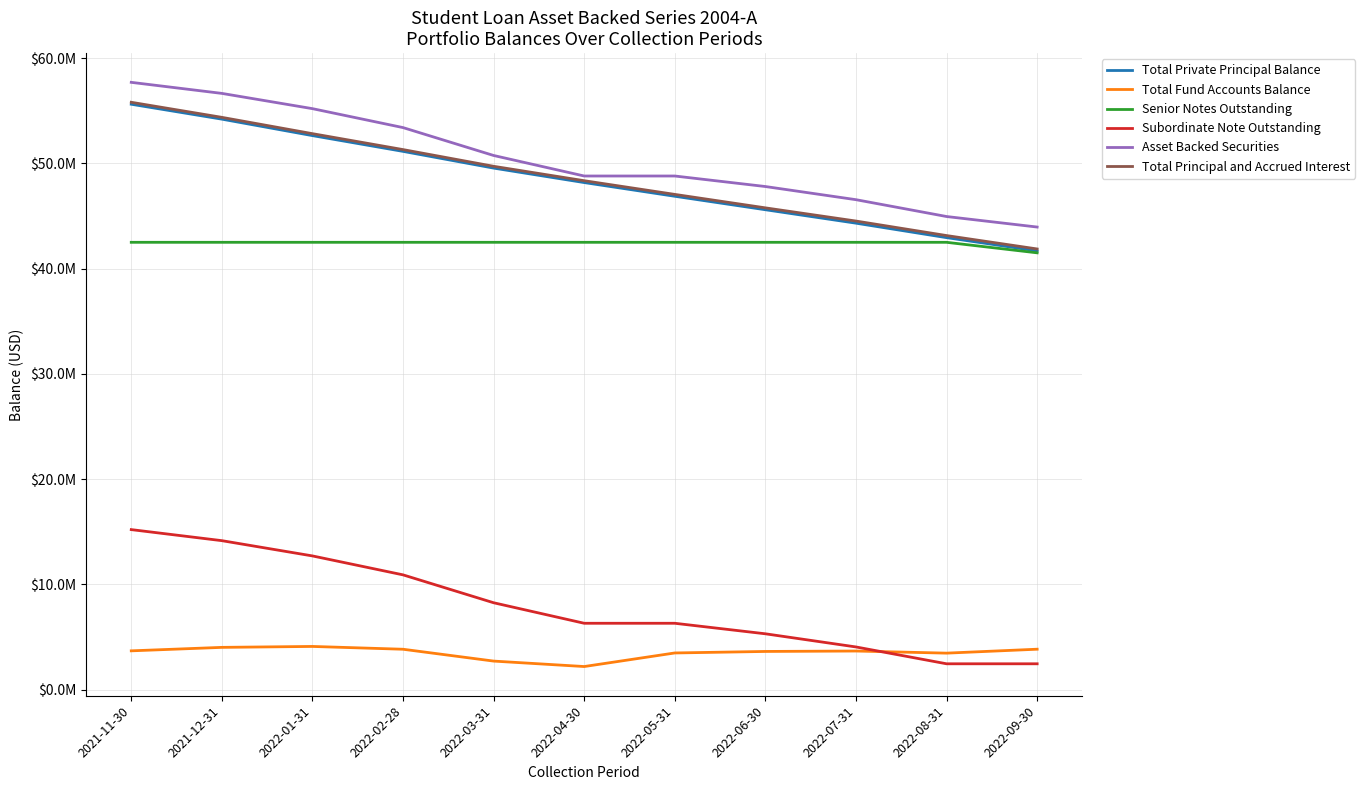

Does the chart have visible grid lines?

Yes